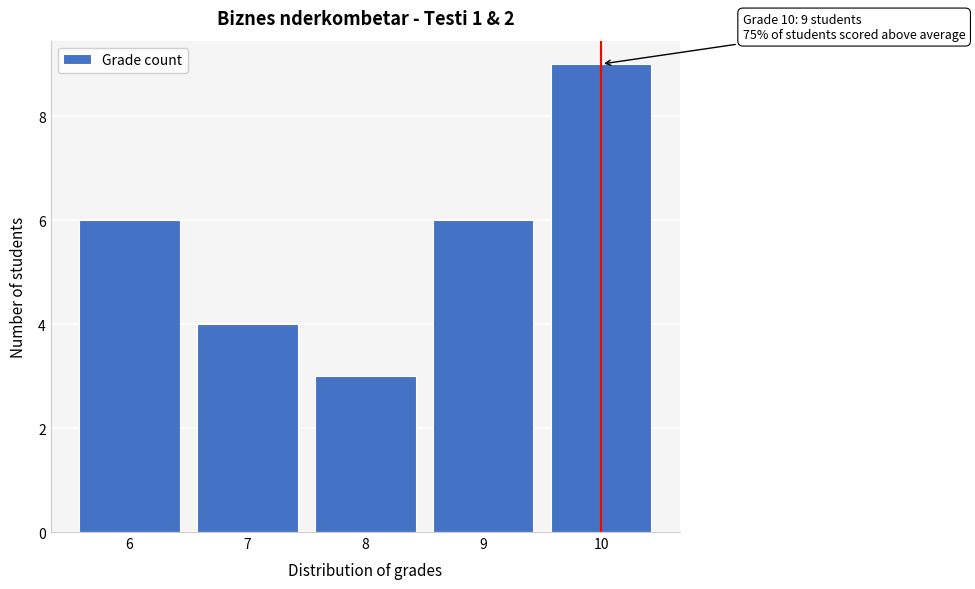

Reading left to right, transcribe all the data shown in this chart.

6=6	7=4	8=3	9=6	10=9